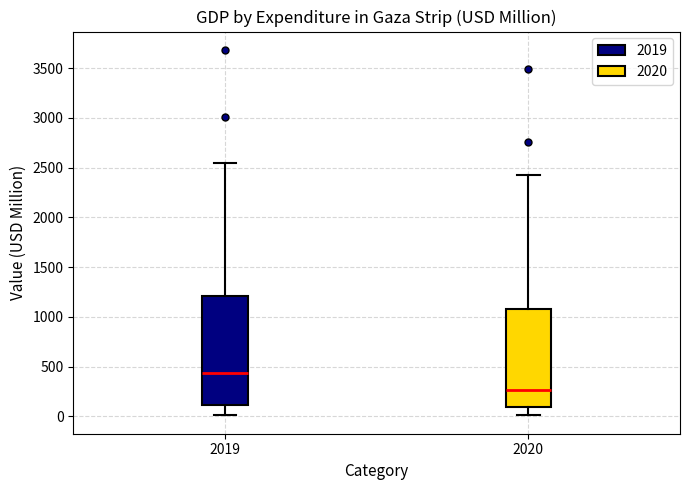

Where is the upper edge of the box at x = 2020 on the y-axis? The values are not printed on the chart, so give them approximately, as read against the axis.

1100